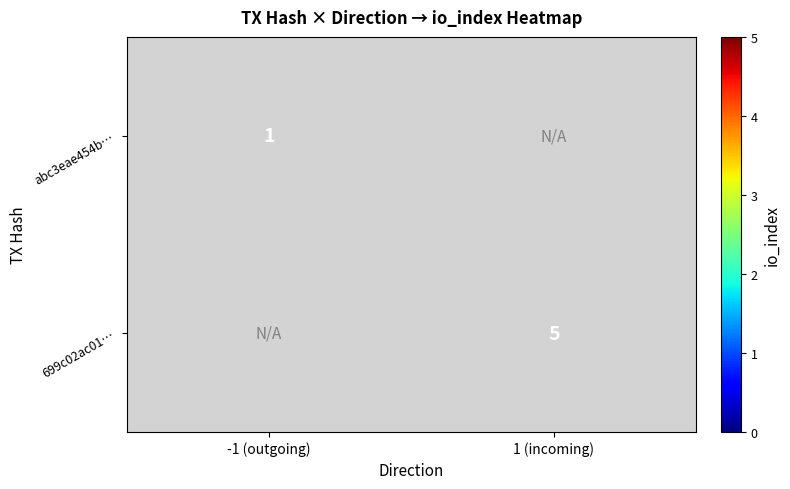

How many categories are shown in the chart?

2